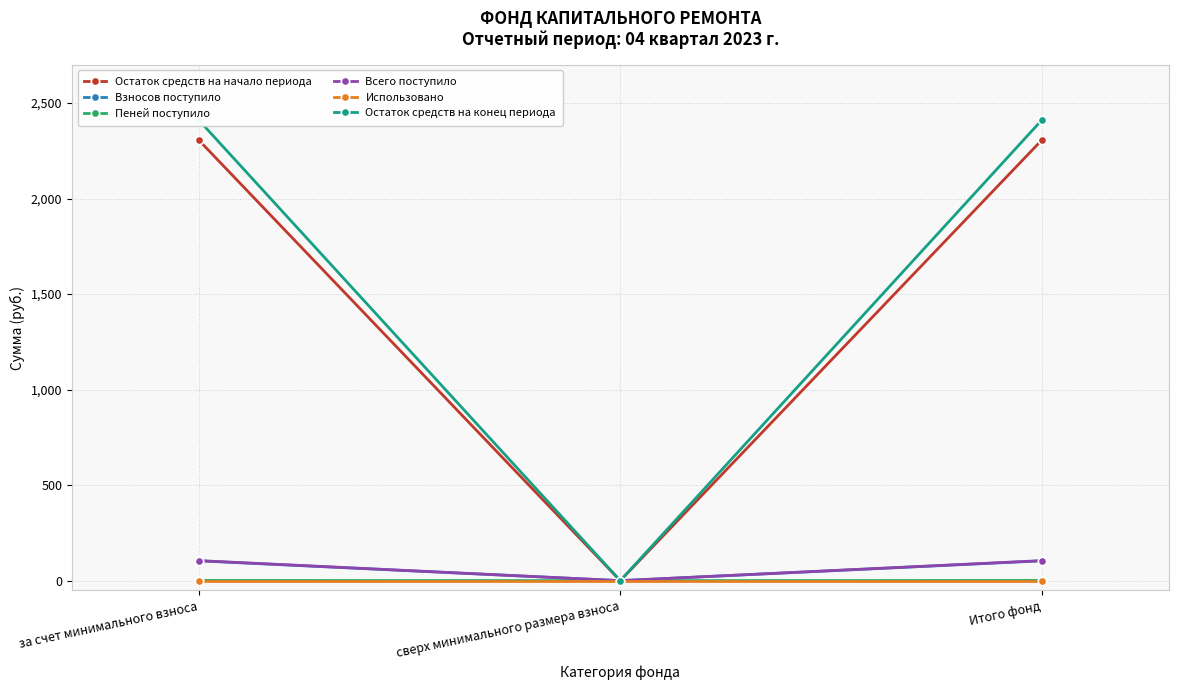

At which label is Всего поступило closest to 52?

сверх минимального размера взноса